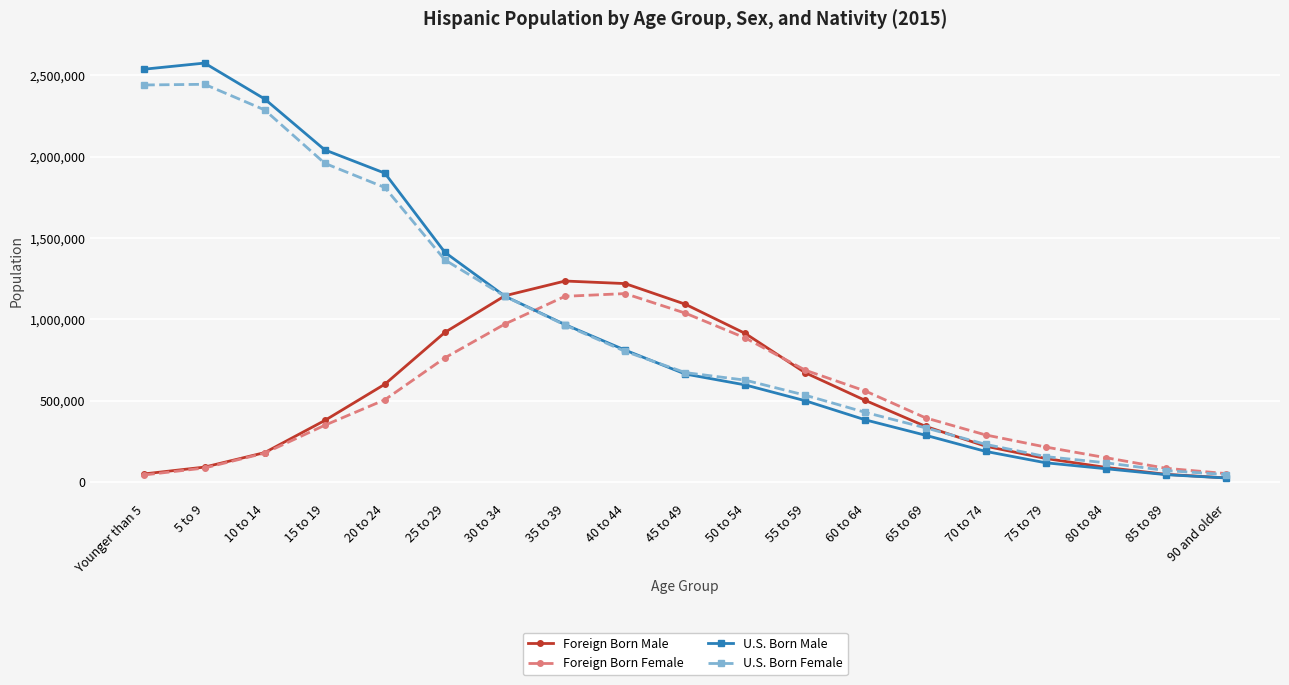

Which series ends up on top after the final intersection of Foreign Born Female and Foreign Born Male?

Foreign Born Female